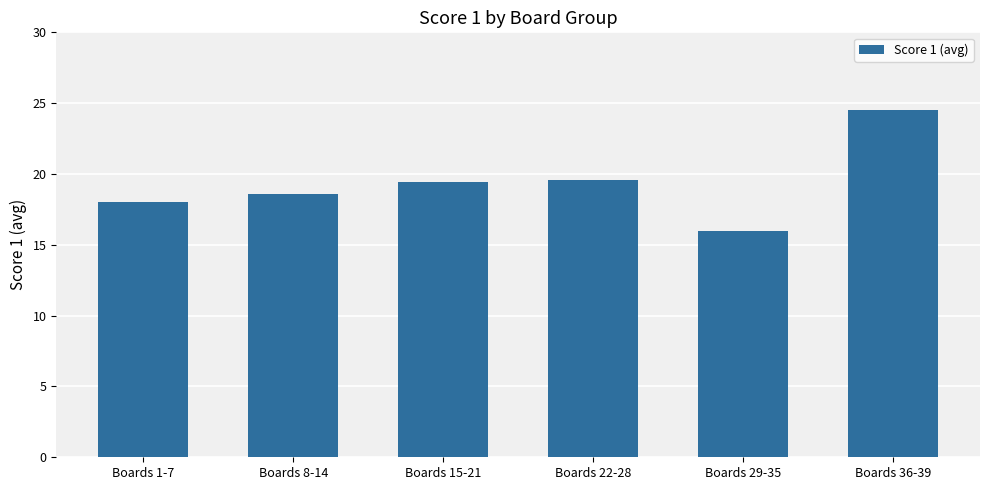

Which has a higher value, Boards 36-39 or Boards 22-28?

Boards 36-39